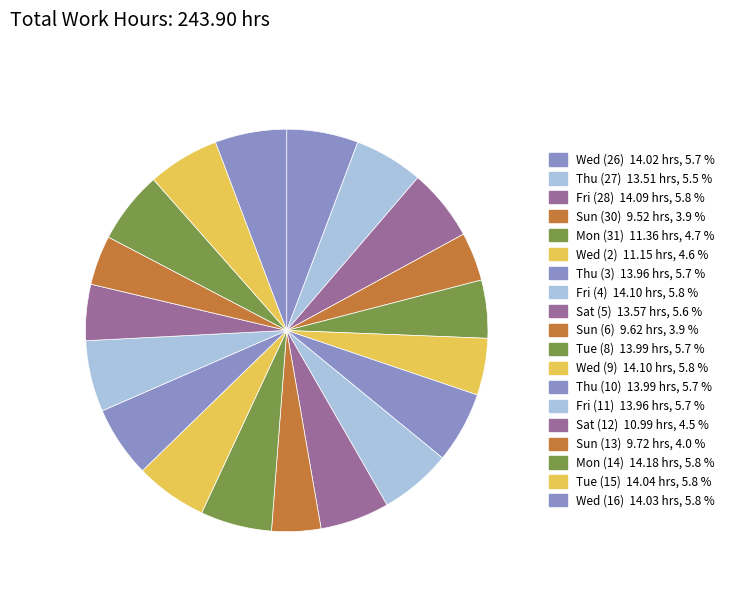

How many segments does this pie chart have?

19